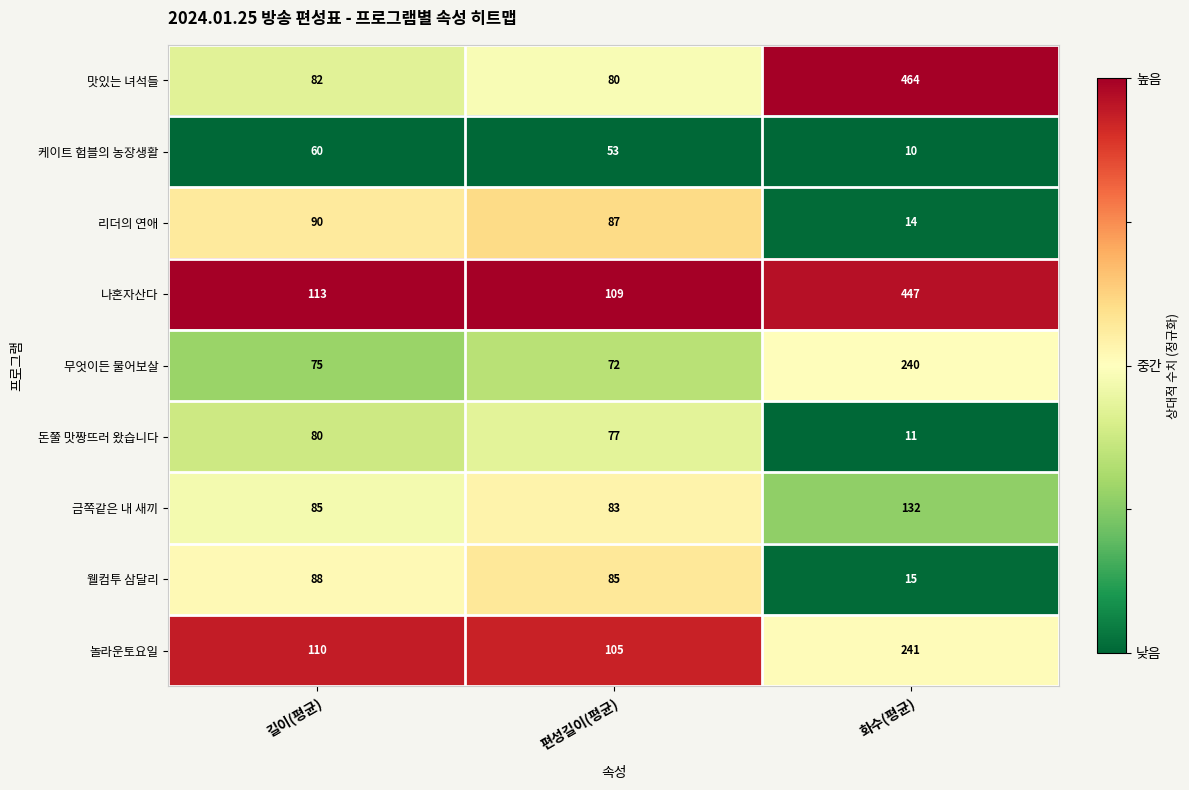

What is the average value of the 돈쭐 맛짱뜨러 왔습니다 series?

56